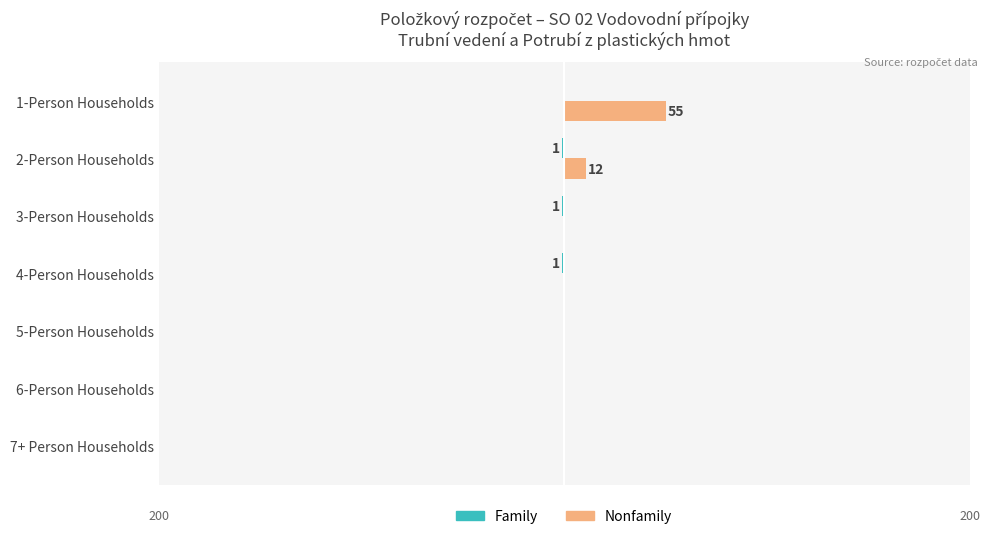

How many data points does each series have?

7